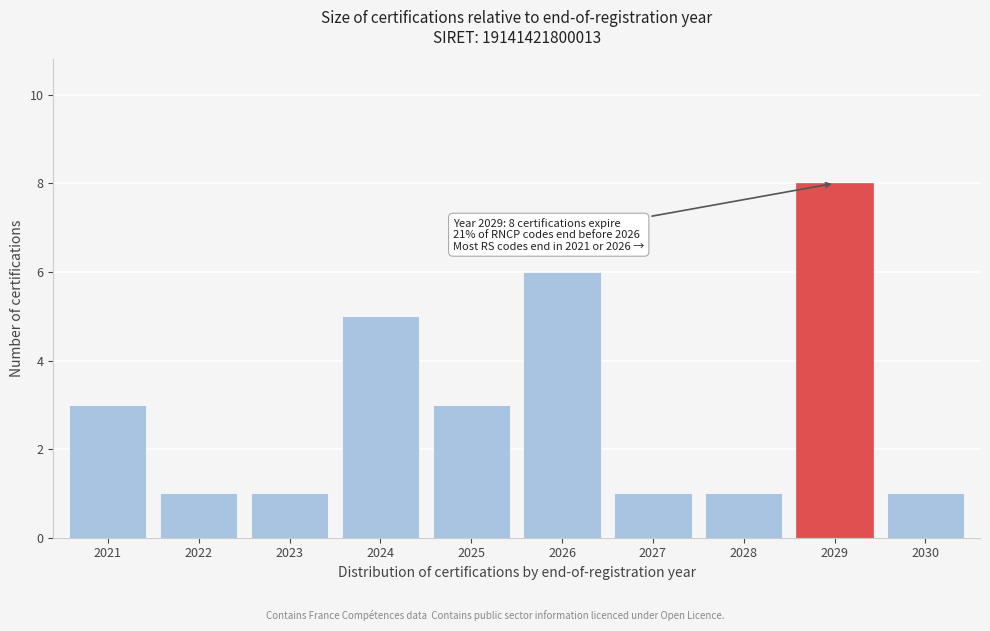

Reading right to left, what are all the values shown in this chart?

2030=1	2029=8	2028=1	2027=1	2026=6	2025=3	2024=5	2023=1	2022=1	2021=3